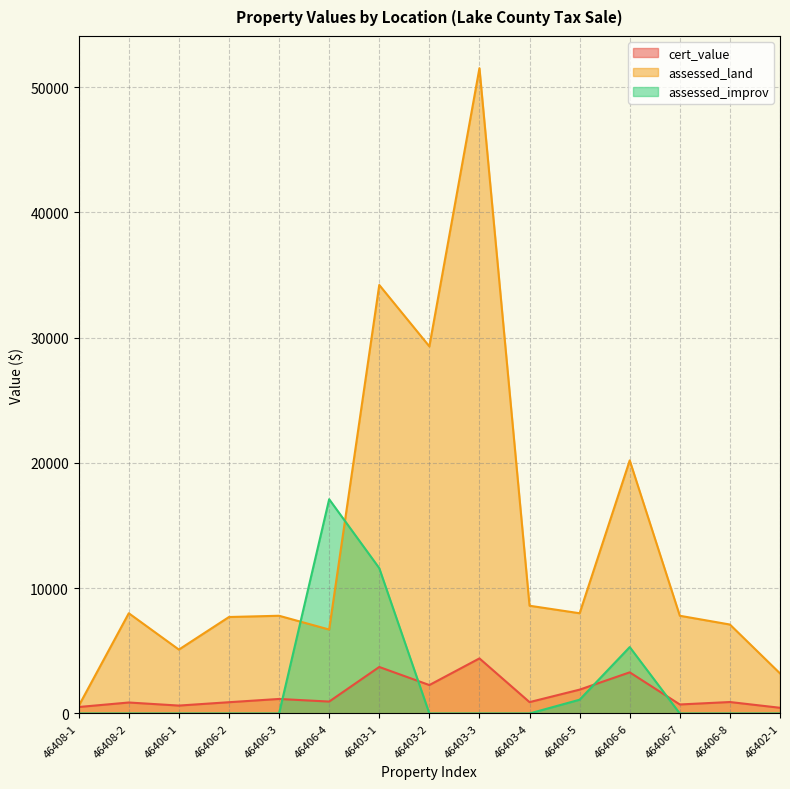

Between 46406-1 and 46406-2, which is larger?

46406-2